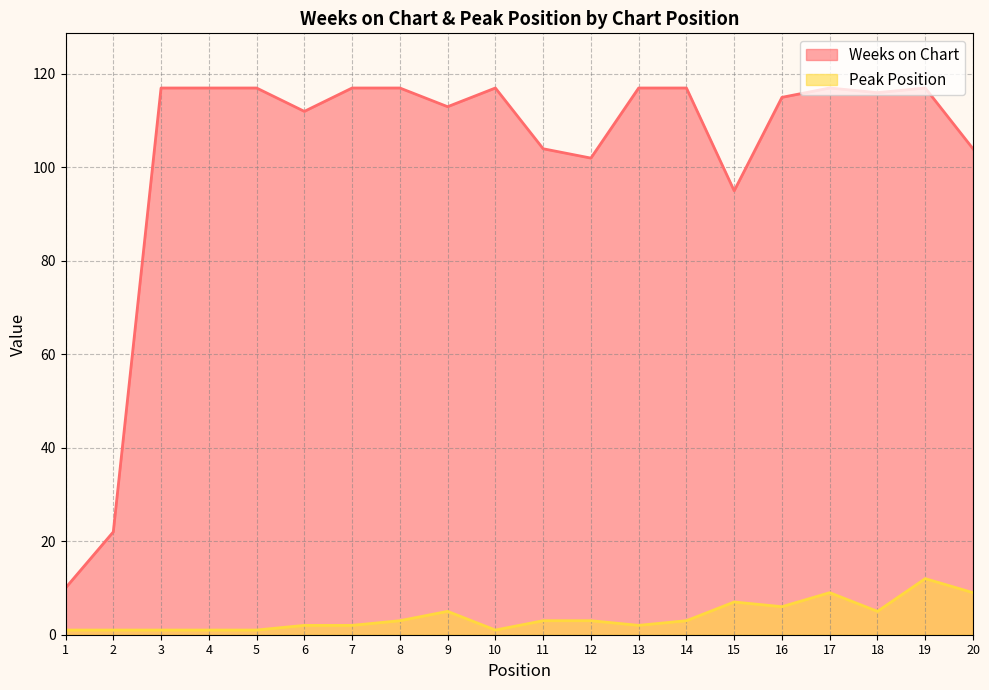

True or false: Peak Position has more than 2 interior local peaks.

True